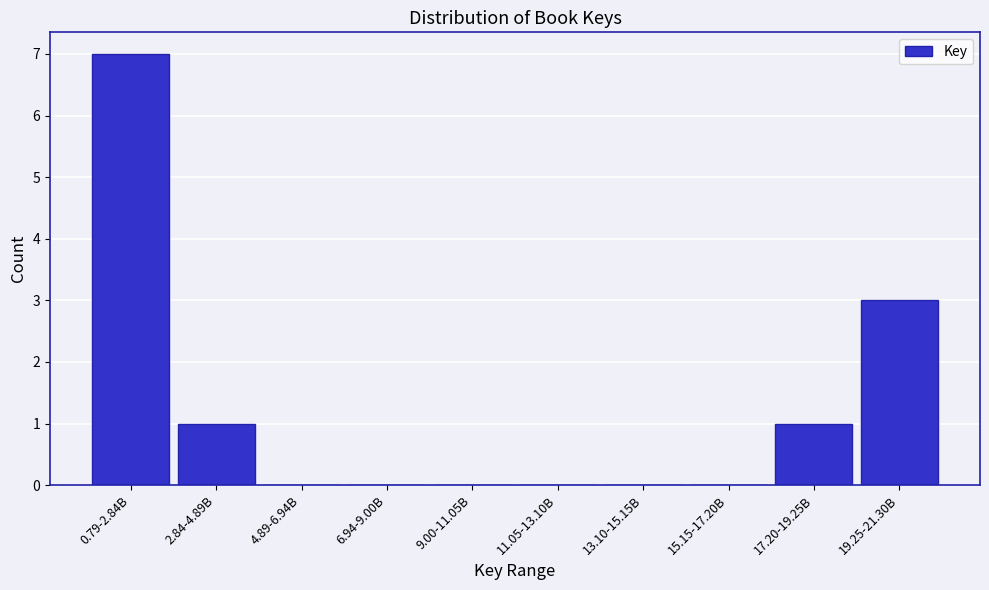

Reading right to left, transcribe all the data shown in this chart.

19.25-21.30B=3	17.20-19.25B=1	15.15-17.20B=0	13.10-15.15B=0	11.05-13.10B=0	9.00-11.05B=0	6.94-9.00B=0	4.89-6.94B=0	2.84-4.89B=1	0.79-2.84B=7